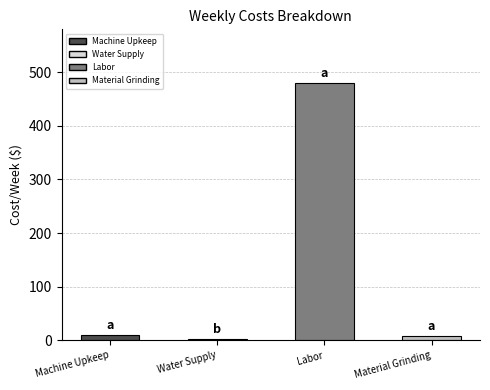

Which label corresponds to the largest value in the chart?

Labor